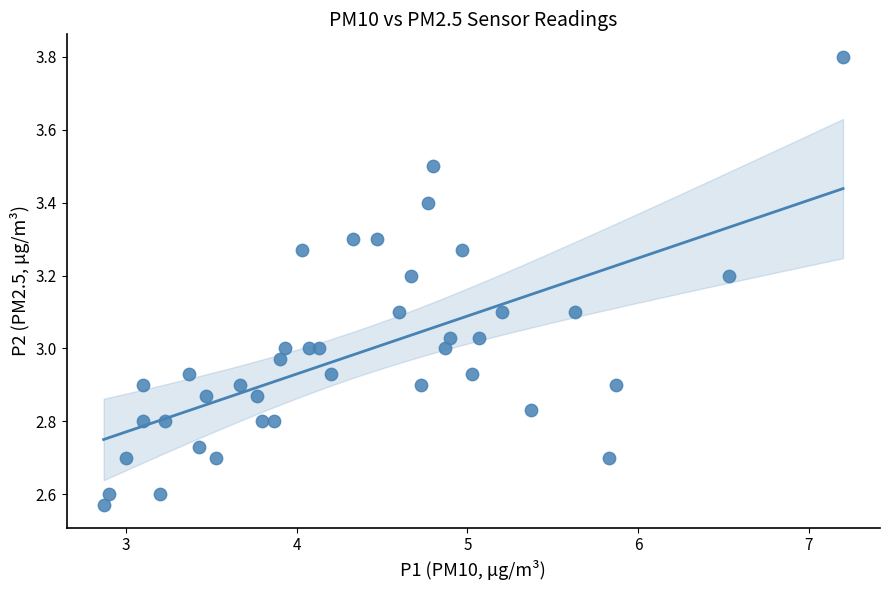

What is the range of X values (max minus min)?

4.3